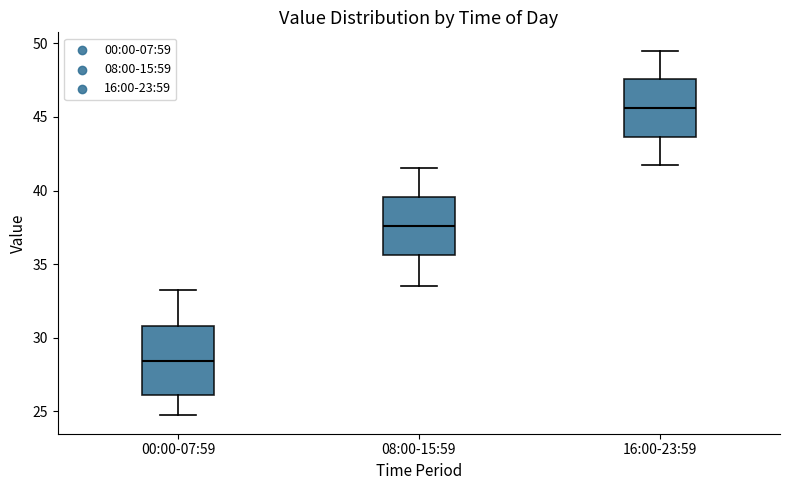

Reading left to right, transcribe this box plot: for each box, give where its median line is, the range the box spans, and where its two whiskers end, as read against the y-axis. The values are not printed on the chart, so give them approximately, as read against the axis.

00:00-07:59: median 28.5, box 26.0 to 31.0, whiskers 24.5 to 33.5
08:00-15:59: median 37.5, box 35.5 to 39.5, whiskers 33.5 to 41.5
16:00-23:59: median 45.5, box 43.5 to 47.5, whiskers 41.5 to 49.5